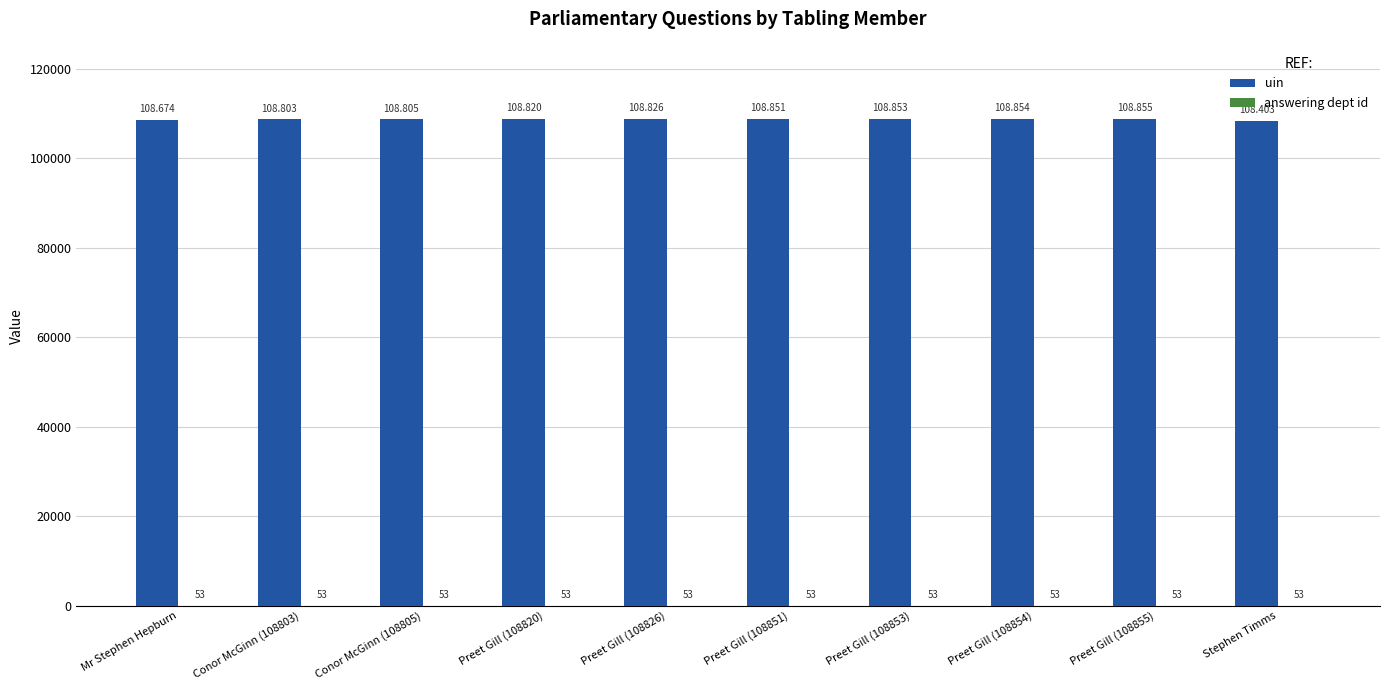

Between Mr Stephen Hepburn and Preet Gill (108854), which series saw the biggest shift?

uin